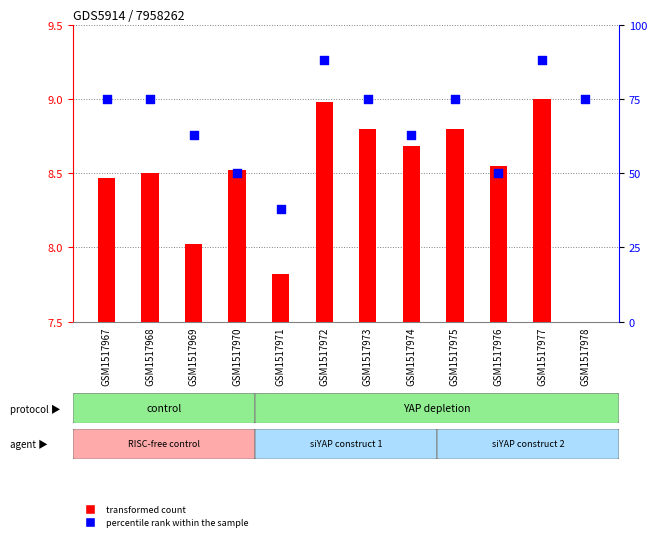

Which series reaches the maximum Y coordinate?

percentile rank within the sample